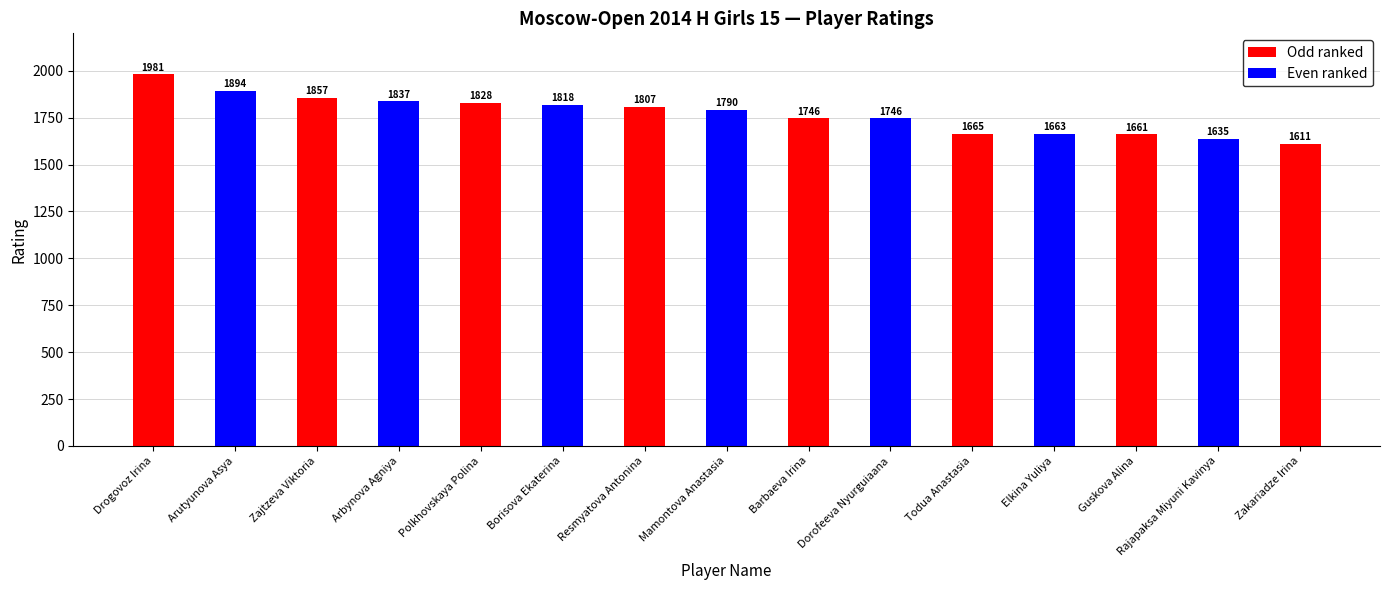

The chart shows a value of 1635 at Rajapaksa Miyuni Kavinya. True or false?

True